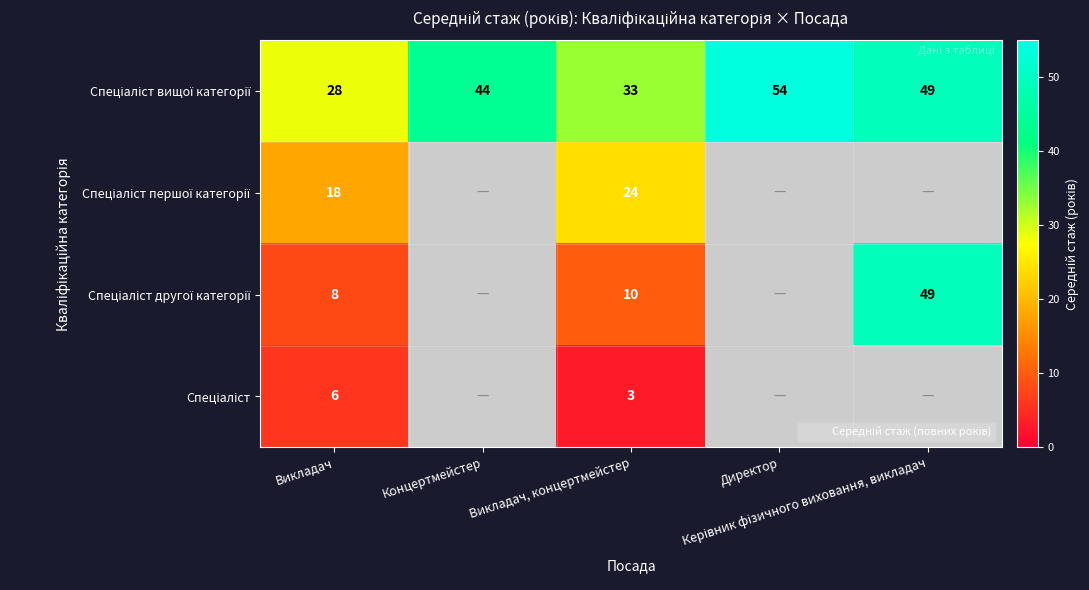

Is it true that Спеціаліст першої категорії equals 18.0 at Викладач?

True